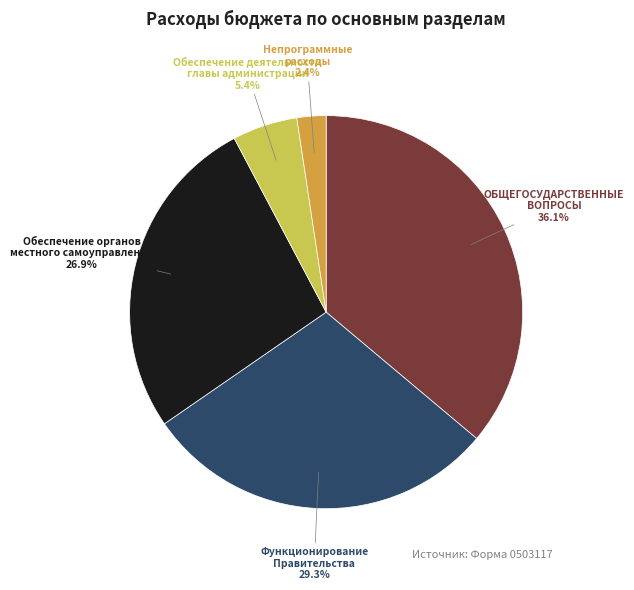

What percentage is NOT represented by Непрограммные расходы?

97.6%